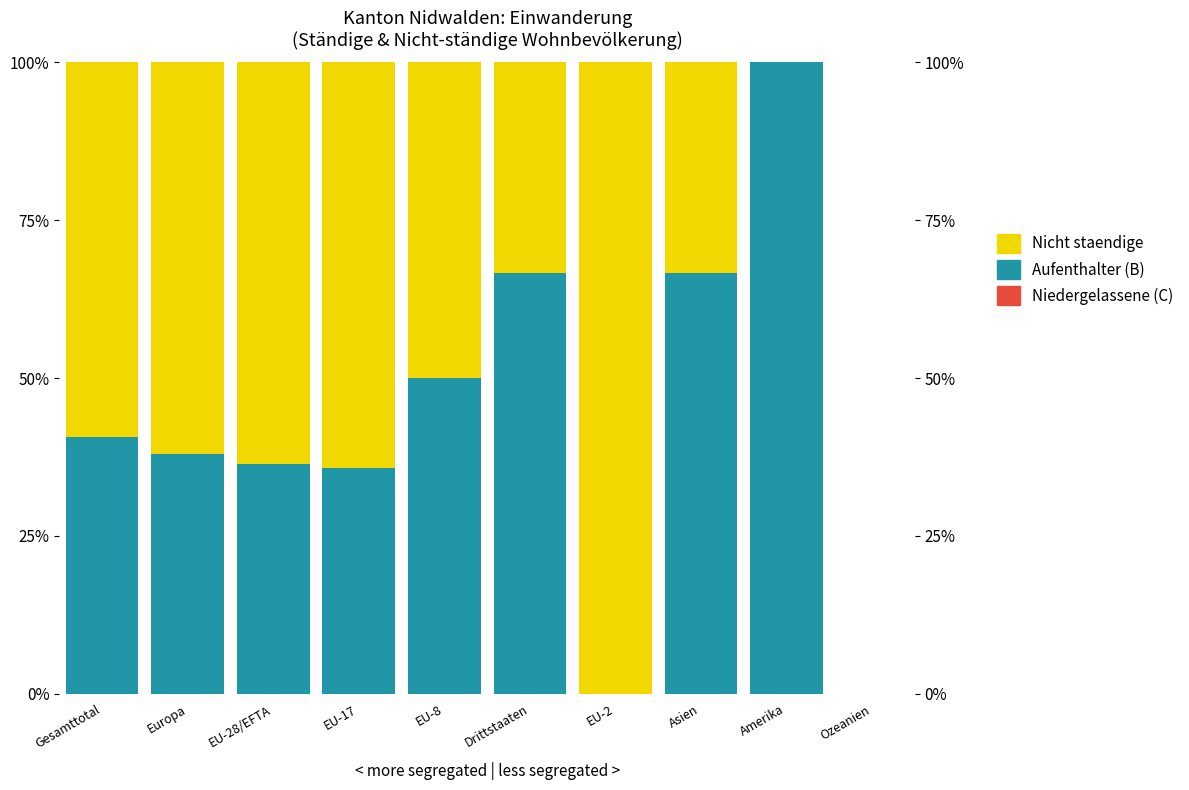

What is the sum of the Aufenthalter (B) values at Ozeanien and Asien?

66.7